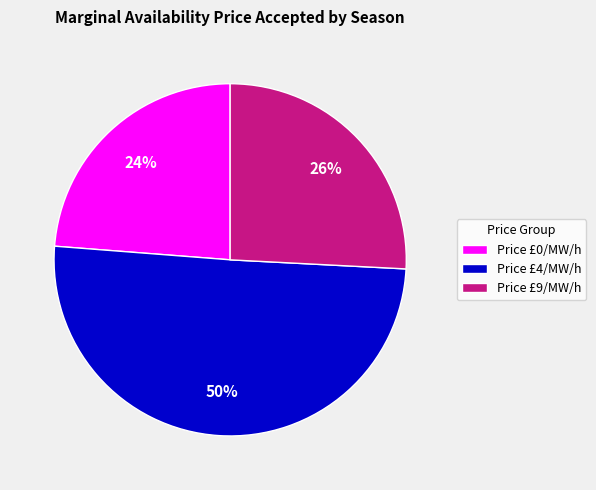

Which slice is the smallest?

Price £0/MW/h